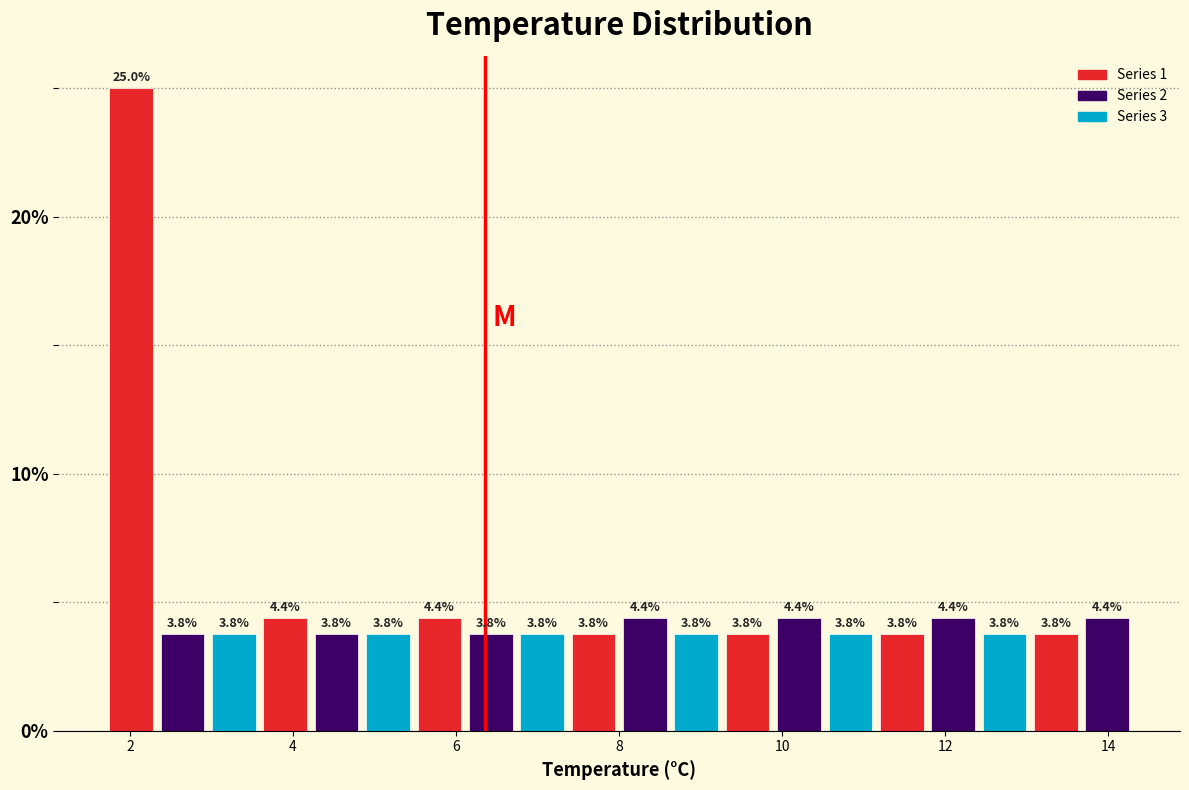

Read against the x-axis, roughly where is the centre of the tallest bar?

2.0